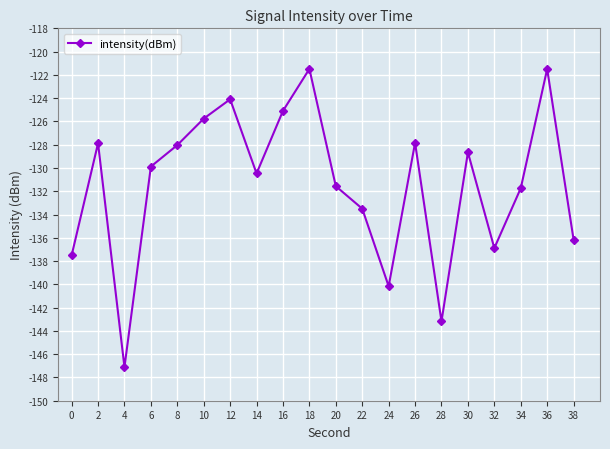

How many data points are less than -129?

11